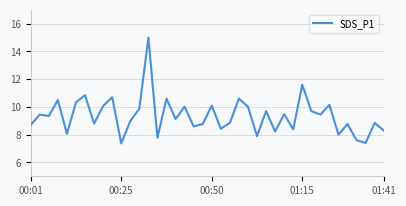

What is the smallest value displayed?

7.4